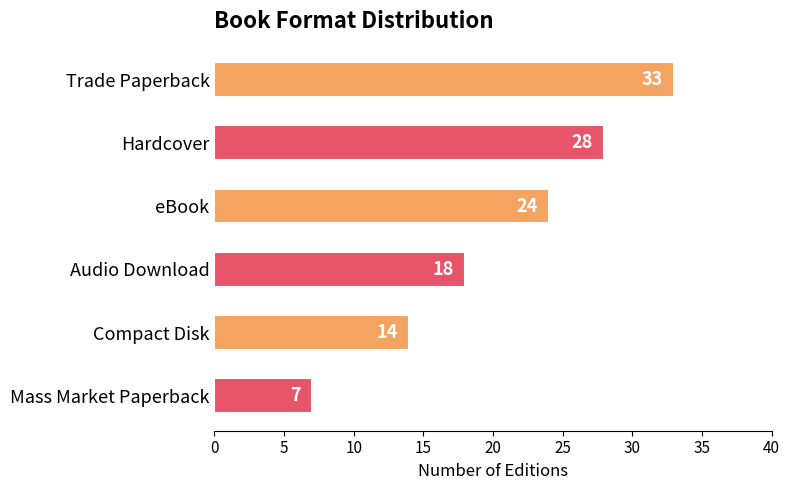

List the labels in order of value, smallest first.

Mass Market Paperback, Compact Disk, Audio Download, eBook, Hardcover, Trade Paperback